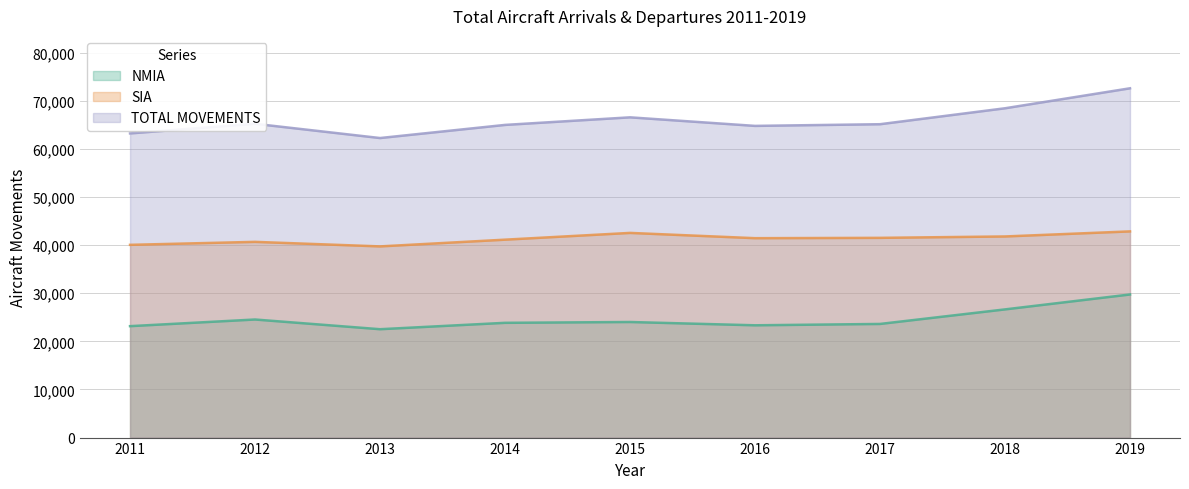

What is the difference between the second highest and minimum values in the TOTAL MOVEMENTS series?

6187